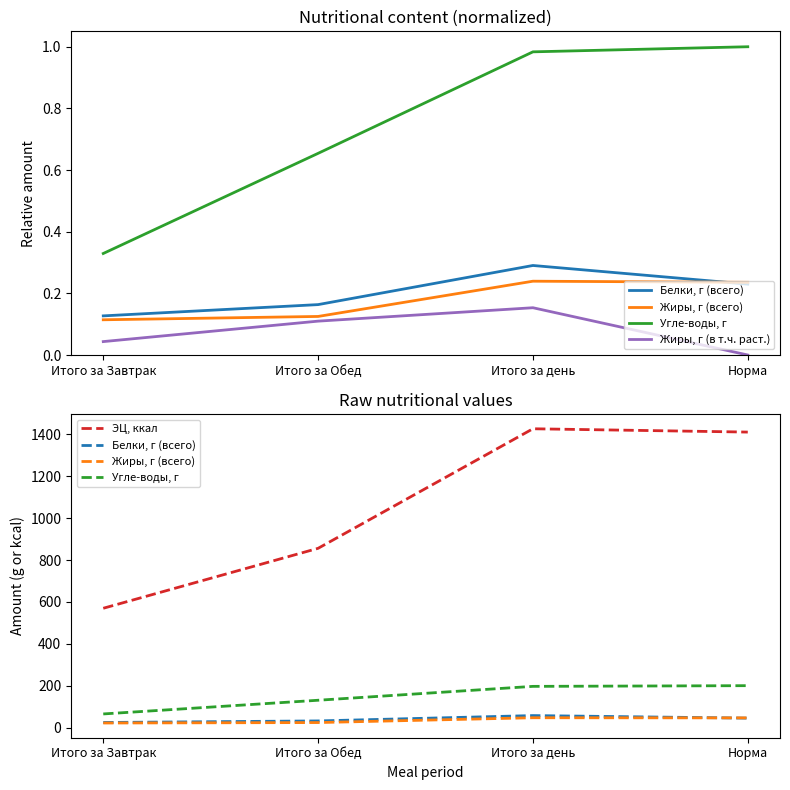

Is this an area chart (filled region under the line)?

No